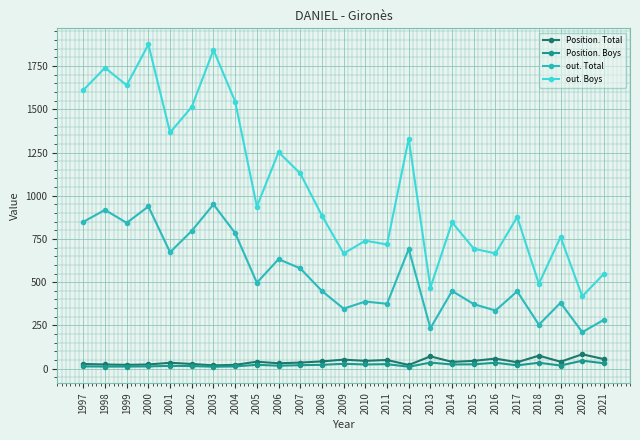

Where is the first local minimum for out. Boys?

1999